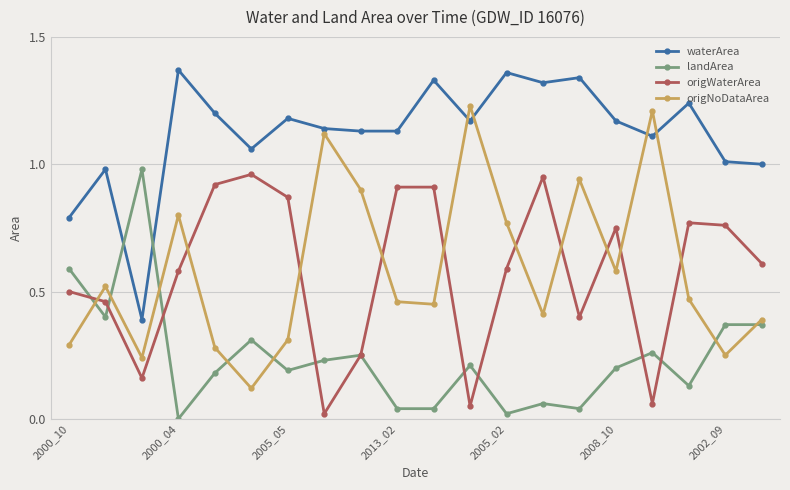

How many interior local valleys does the origNoDataArea series have?

6